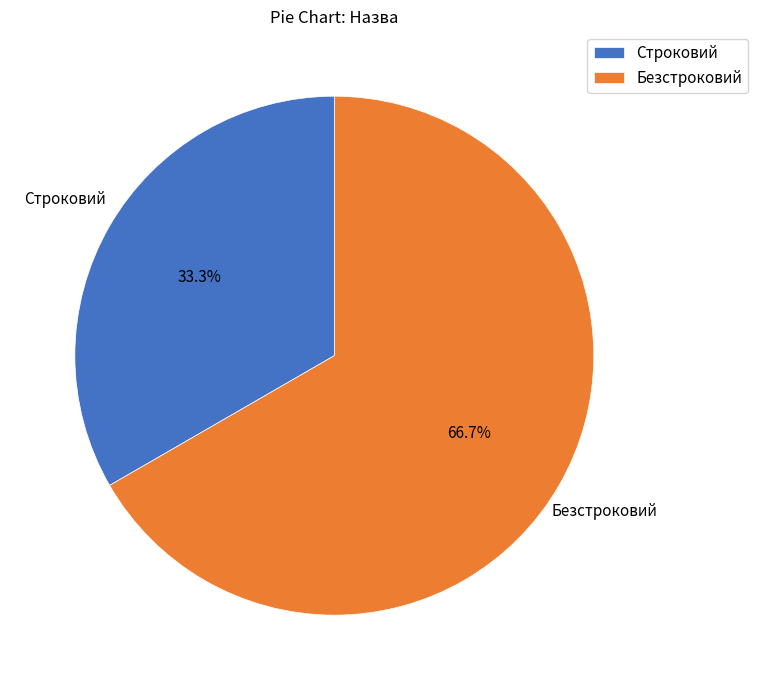

Approximately how many times larger is the value at Строковий compared to Безстроковий?

0.5